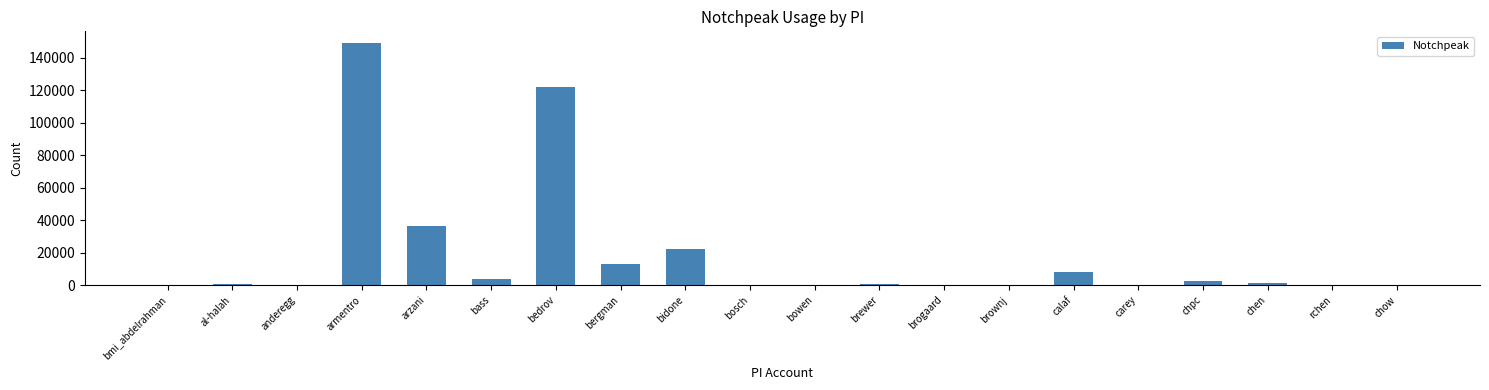

What is the sum of all values?

360884.4